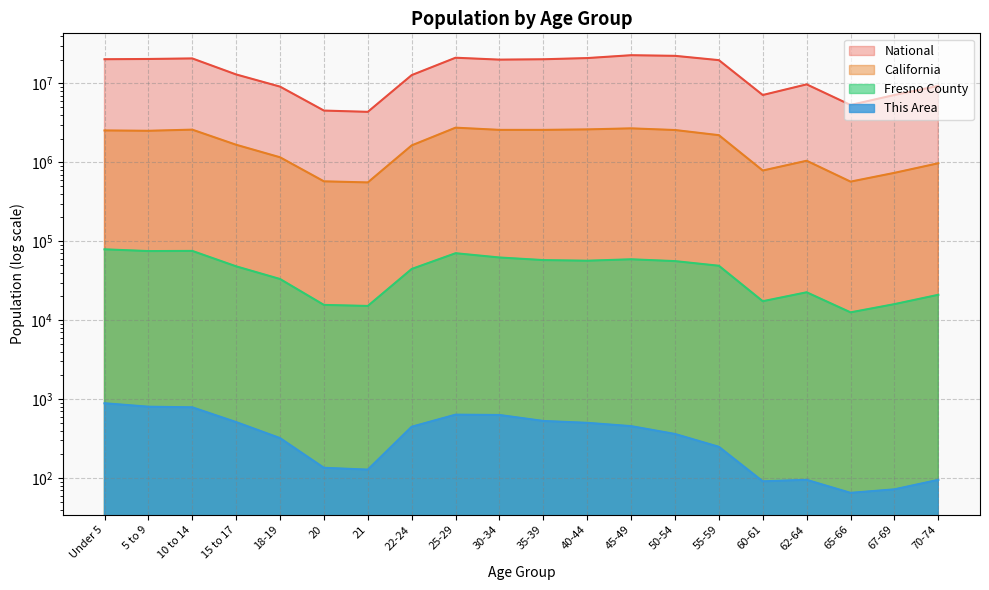

How many categories are shown in the chart?

20